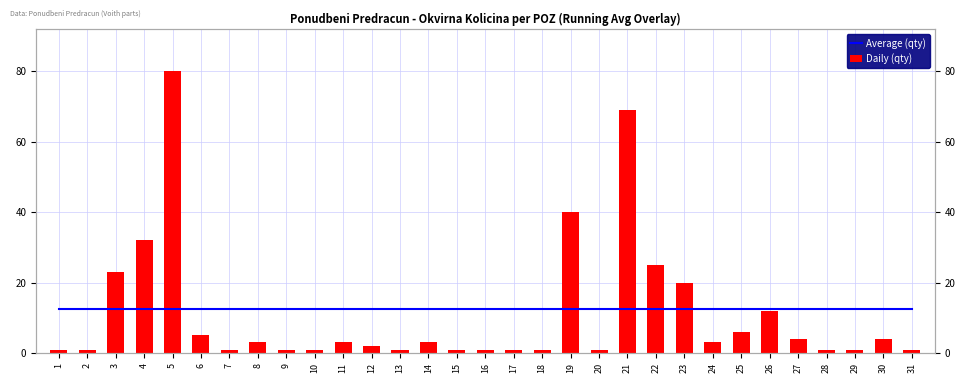

True or false: Daily (qty) has a value of 2.1 at 6.

False